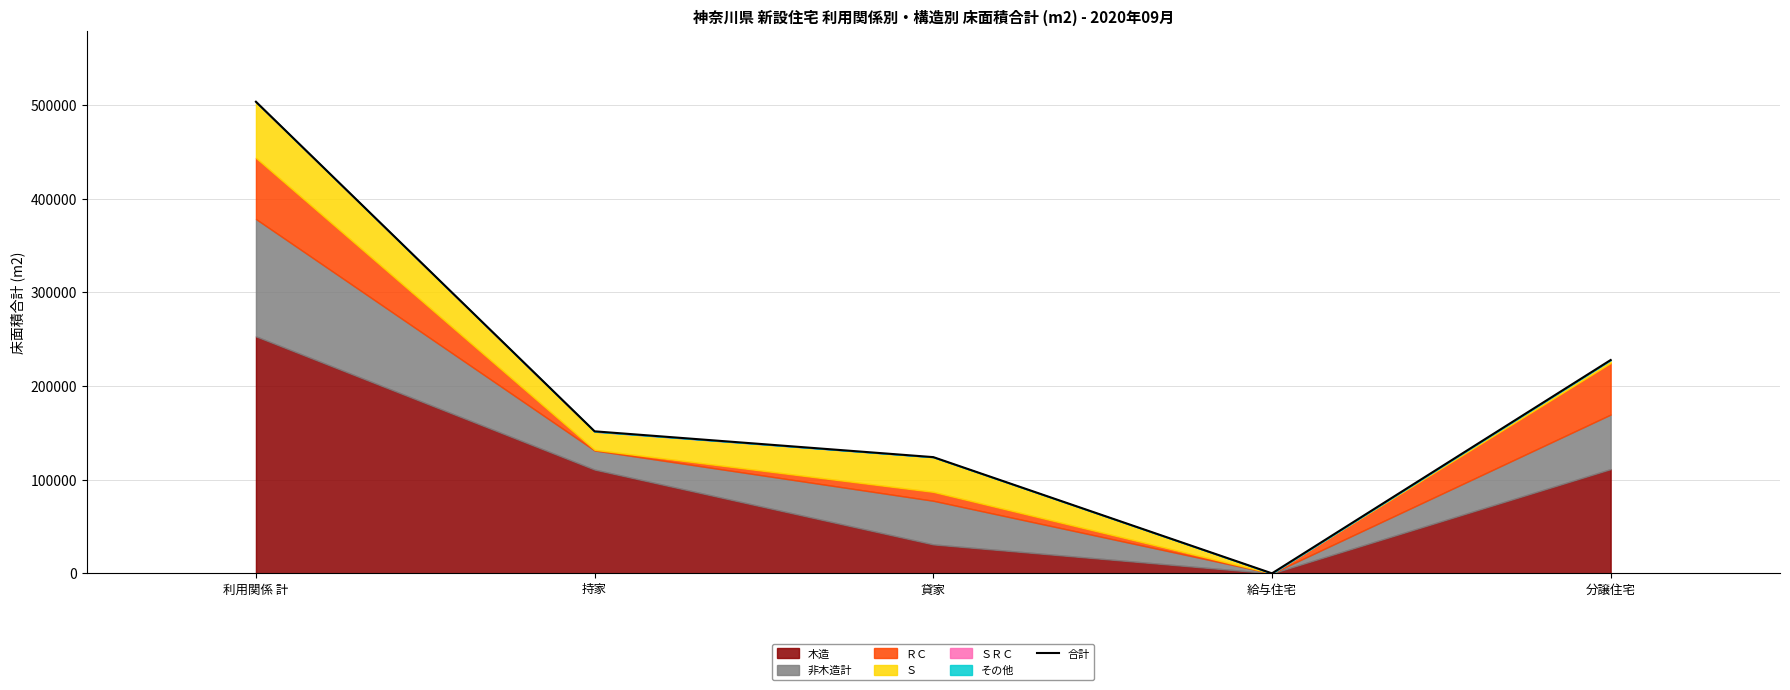

What is the change in value from 利用関係 計 to 給与住宅?

-503511